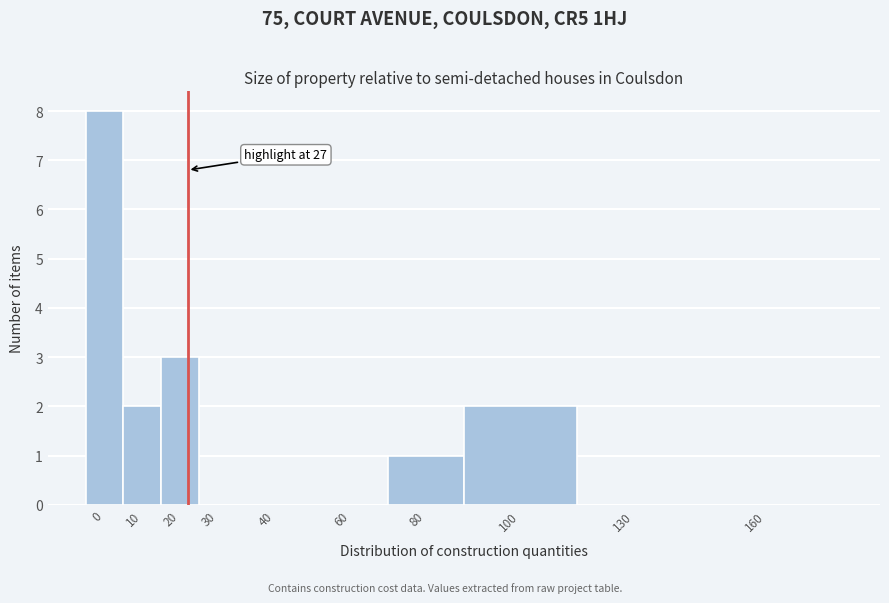

Reading left to right, list all the values displayed in this chart.

0=8	10=2	20=3	30=0	40=0	60=0	80=1	100=2	130=0	160=0